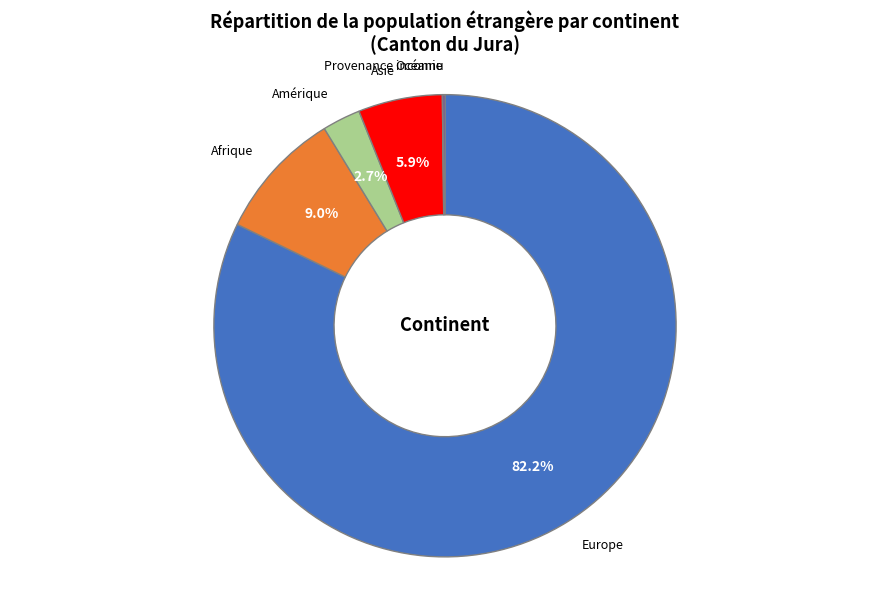

The Afrique slice represents 9% of the pie. True or false?

True